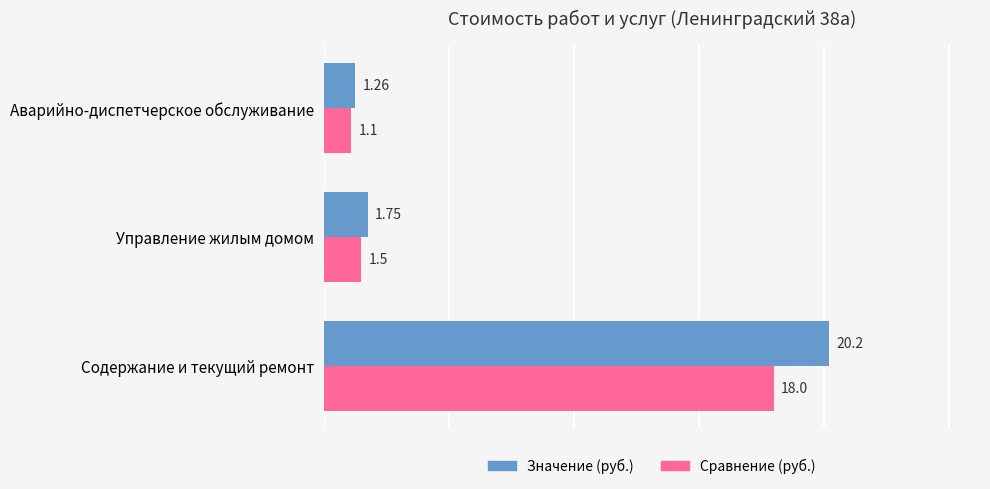

At which label does Значение (руб.) reach its minimum?

Аварийно-диспетчерское обслуживание